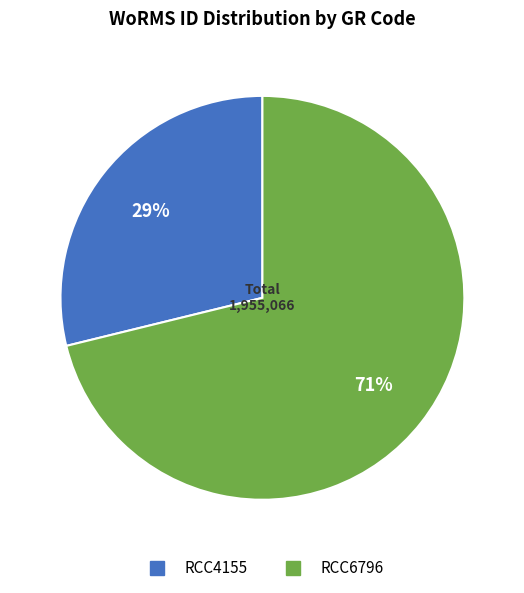

What percentage is the RCC4155 slice, to the nearest percent?

29%